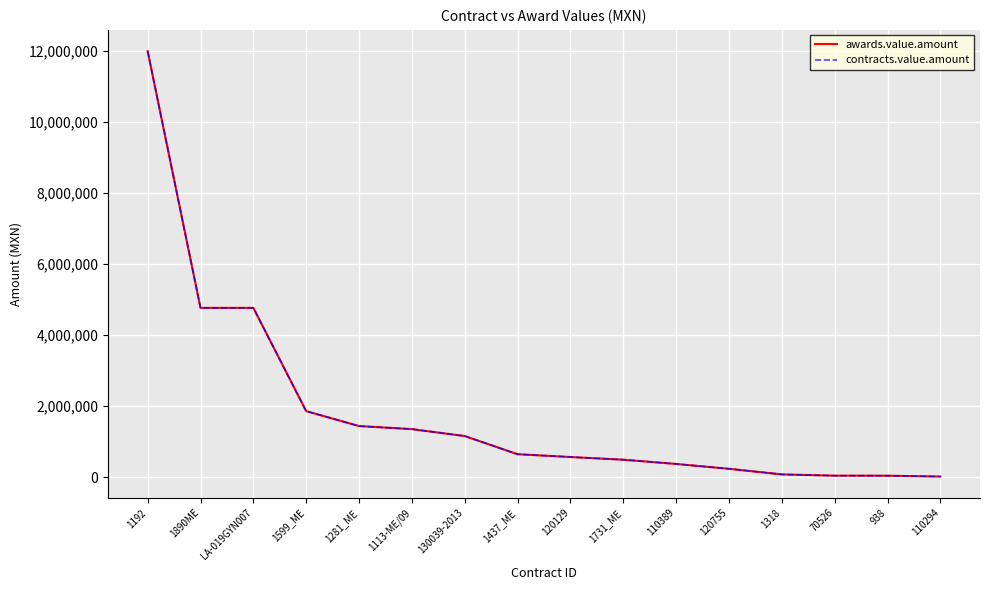

True or false: contracts.value.amount has a value of 23977.6 at 938.

False